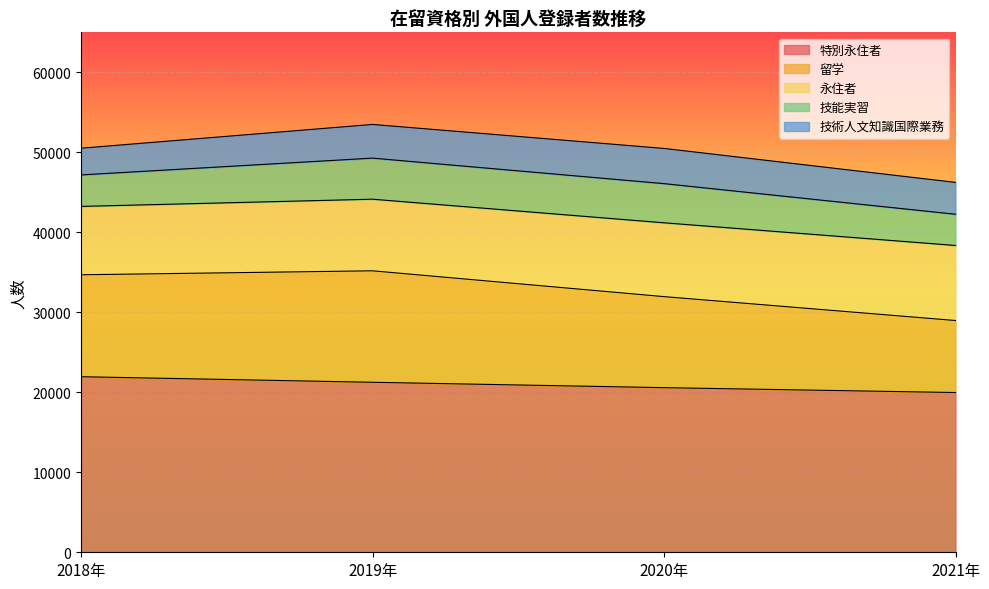

List the labels in order of 留学 value, smallest first.

2021年, 2020年, 2018年, 2019年